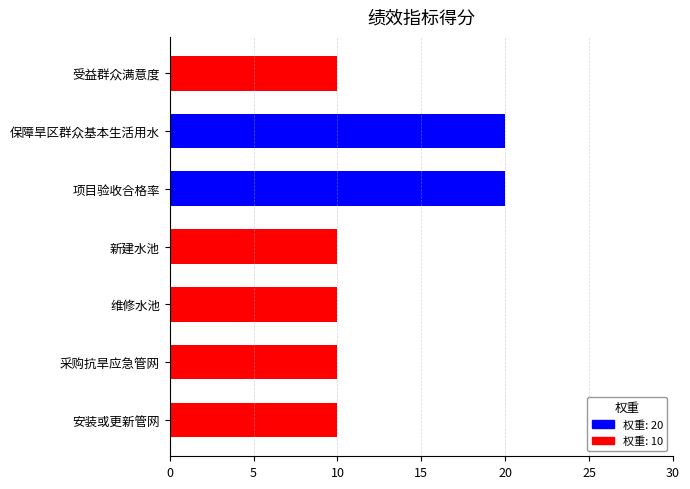

What is the ratio of the value at 受益群众满意度 to the value at 安装或更新管网?

1.0